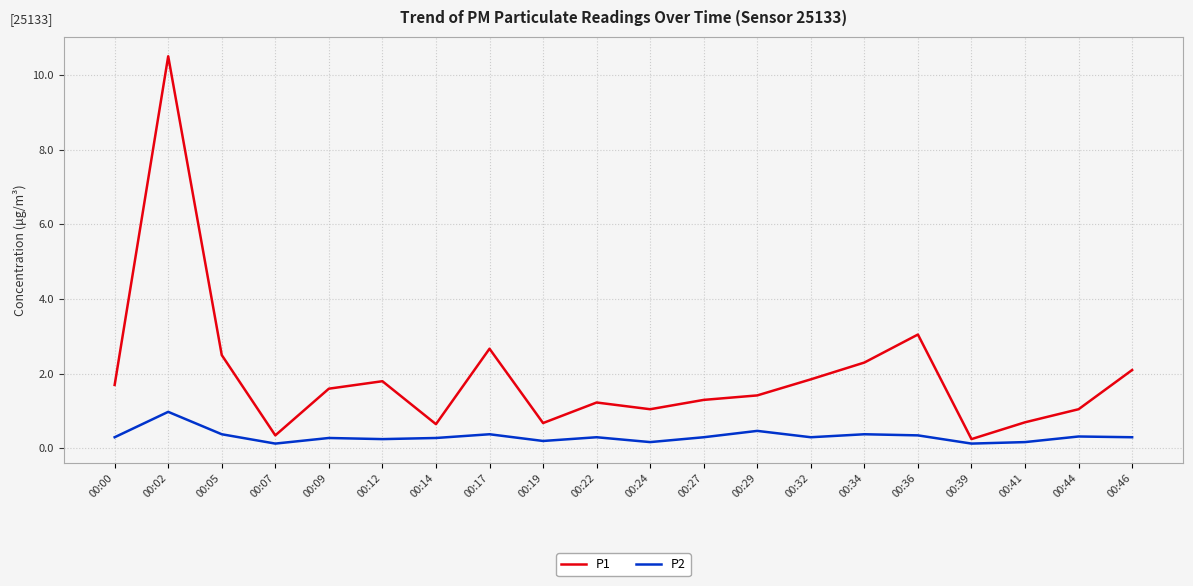

List the series in order of their overall mean, highest first.

P1, P2